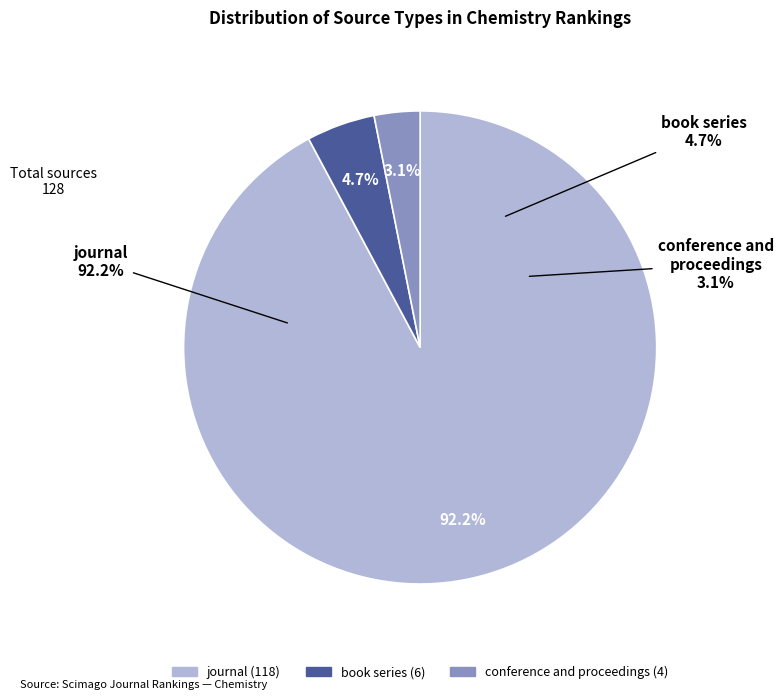

To the nearest percent, what is the average slice percentage?

33%